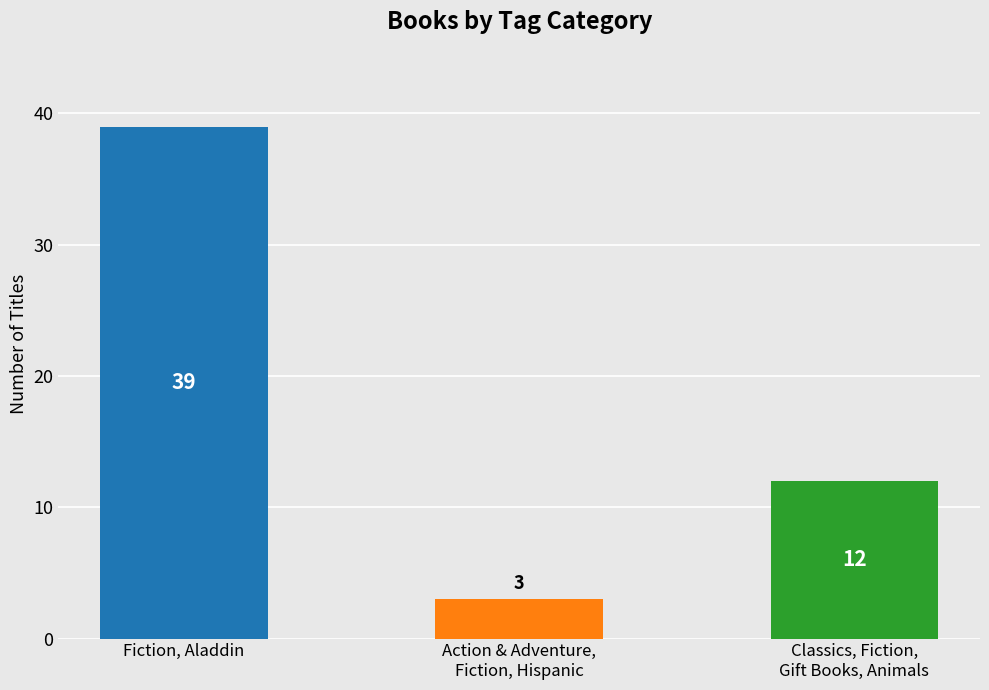

Read the value at Action & Adventure,
Fiction, Hispanic, to the nearest 5.

5